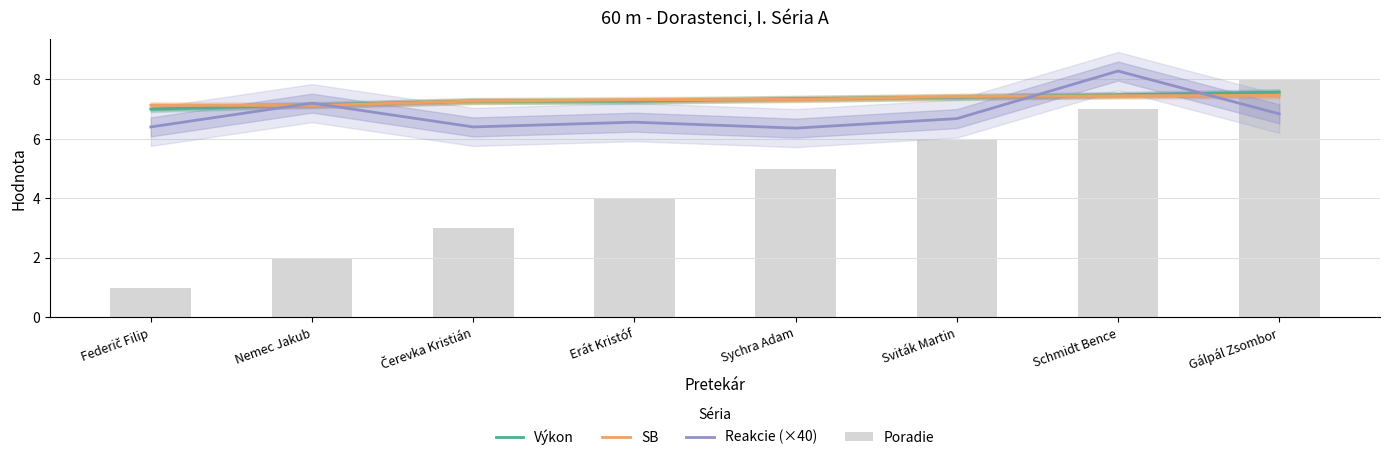

What is the minimum value for Výkon?

7.0